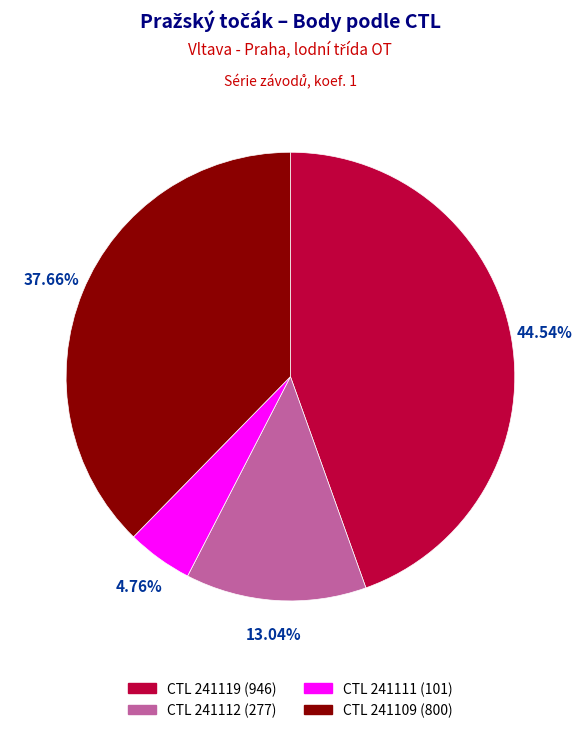

To the nearest percent, what is the difference between the largest and smallest slice percentages?

40%